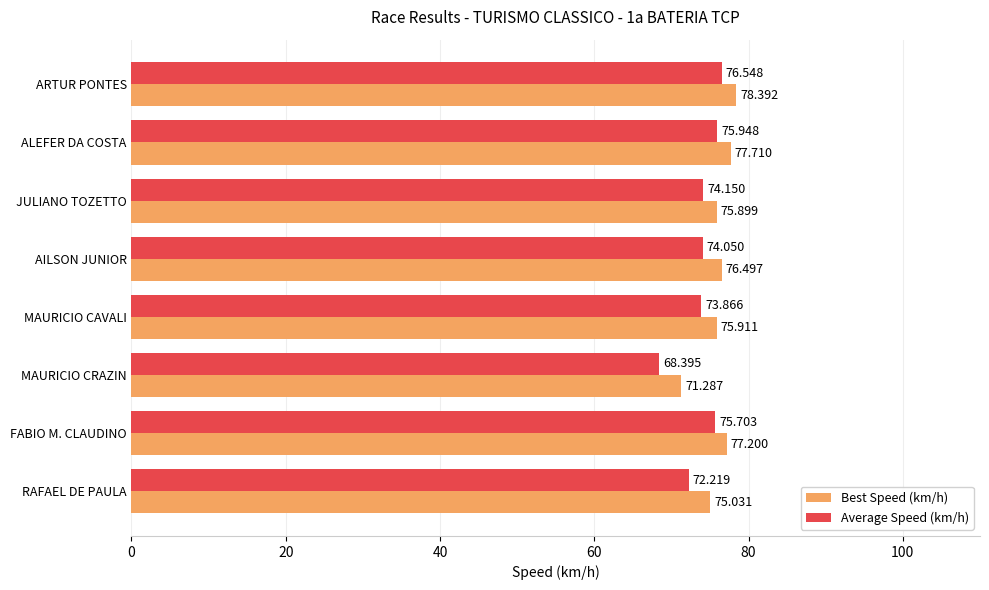

What is the difference between the maximum and minimum values in the Best Speed (km/h) series?

7.1